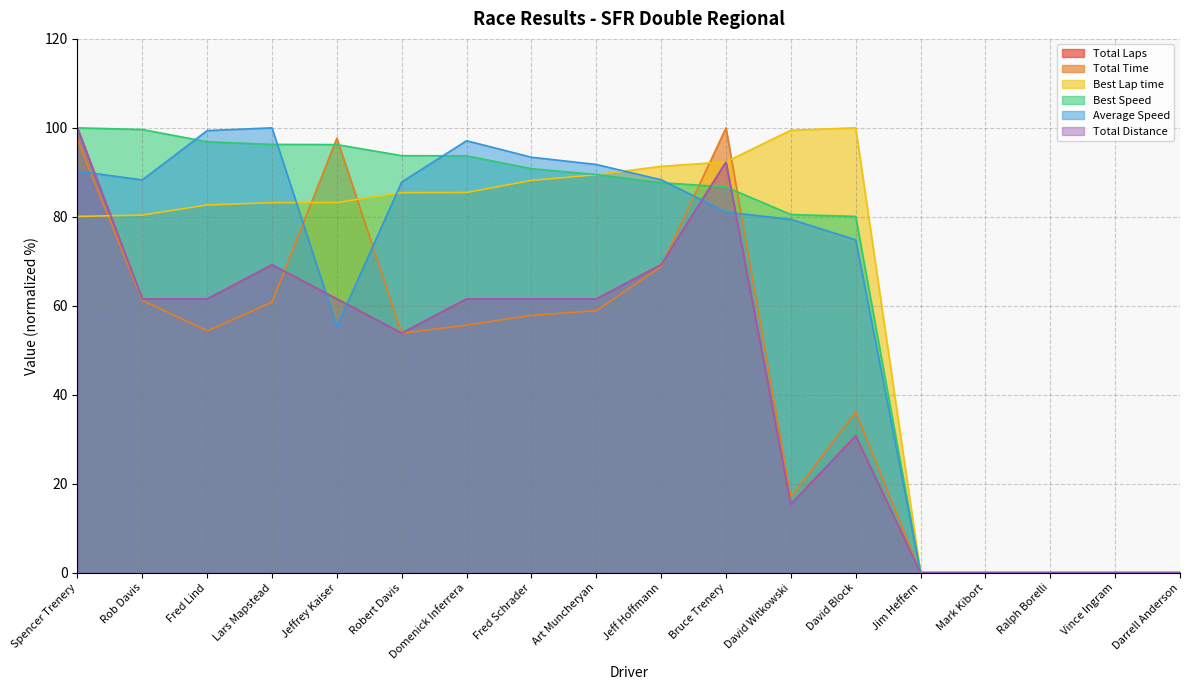

Which has a higher value, Domenick Inferrera or Mark Kibort?

Domenick Inferrera